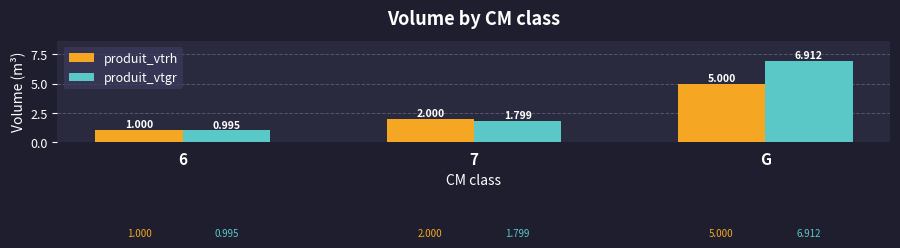

Which series has the largest total across all categories?

produit_vtgr